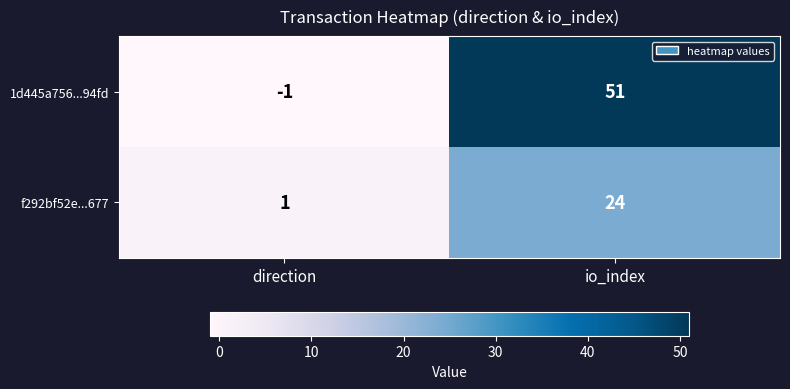

Reading left to right, transcribe all the data shown in this chart.

1d445a756...94fd: -1	51
f292bf52e...677: 1	24